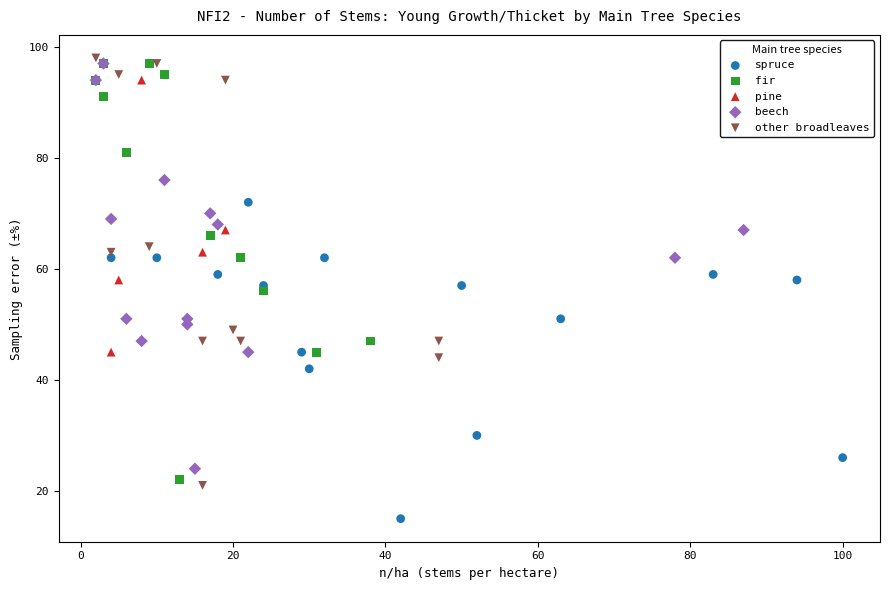

What are all the series names shown in the legend?

spruce, fir, pine, beech, other broadleaves